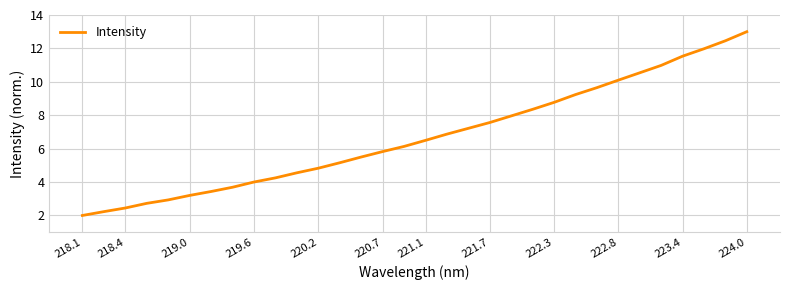

What is the difference between the maximum and minimum values?

11.0